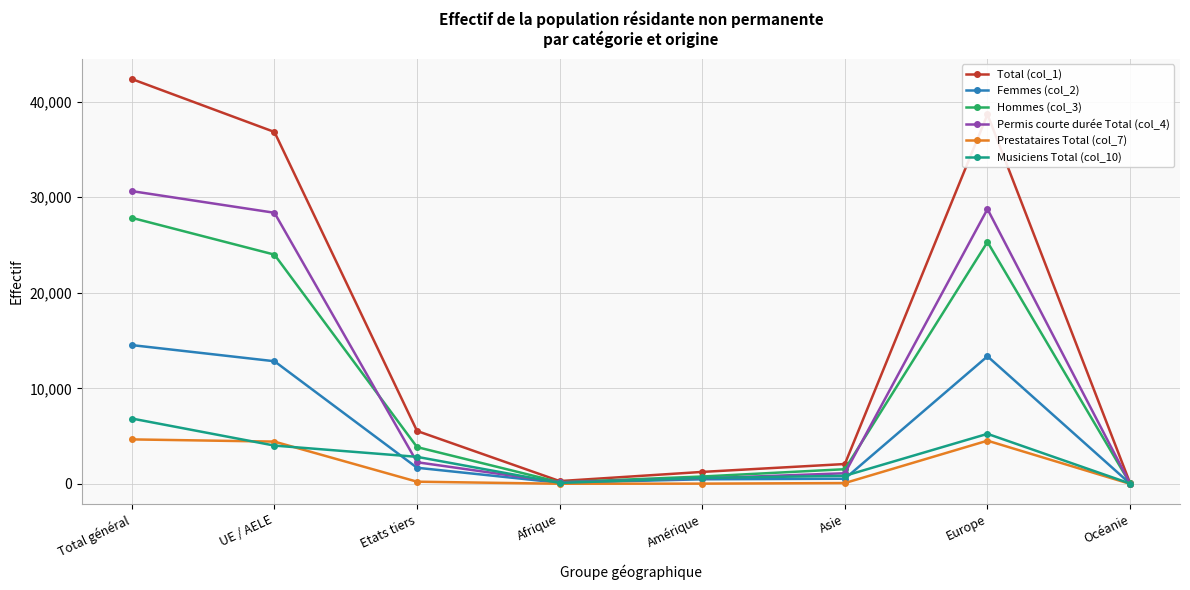

What is the difference between the highest and lowest values at Etats tiers?

5308